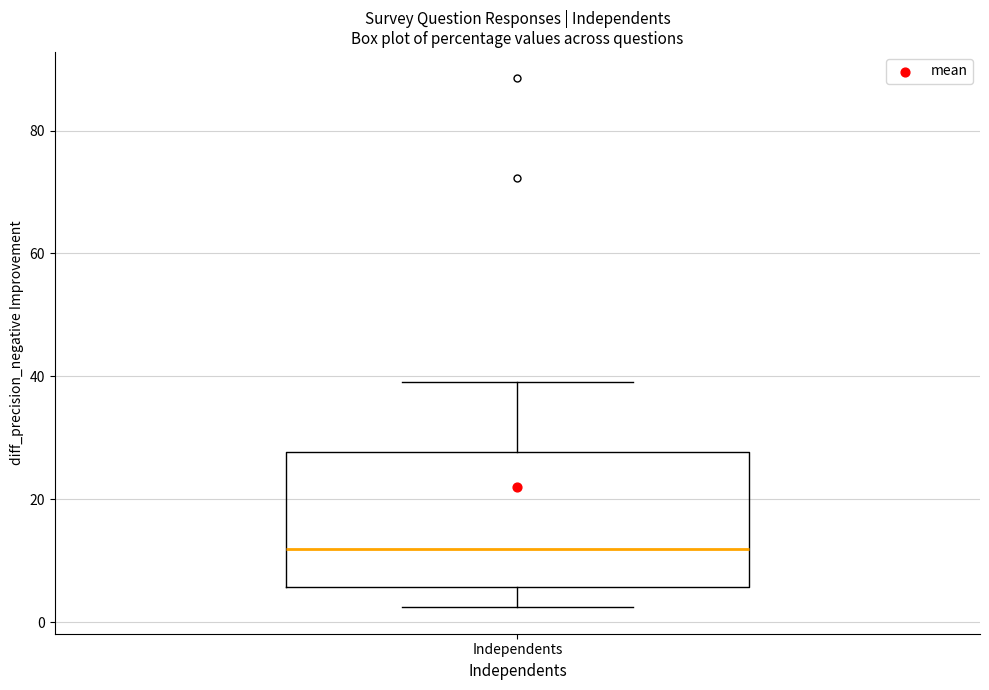

Where does the lower whisker of the box for Independents end on the y-axis? The values are not printed on the chart, so give them approximately, as read against the axis.

2